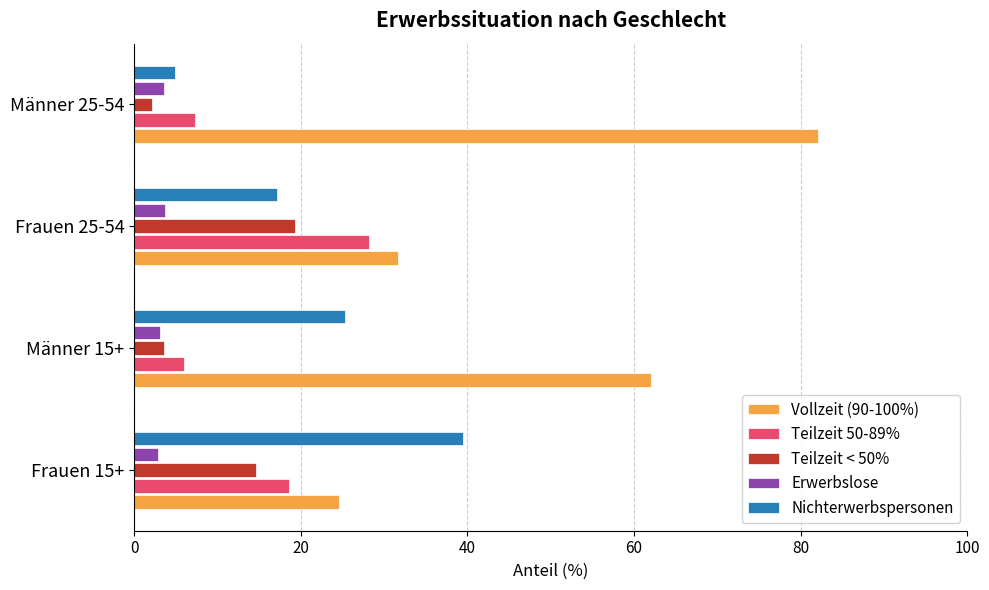

What is the sum of the Teilzeit 50-89% values at Männer 25-54 and Frauen 15+?

25.8